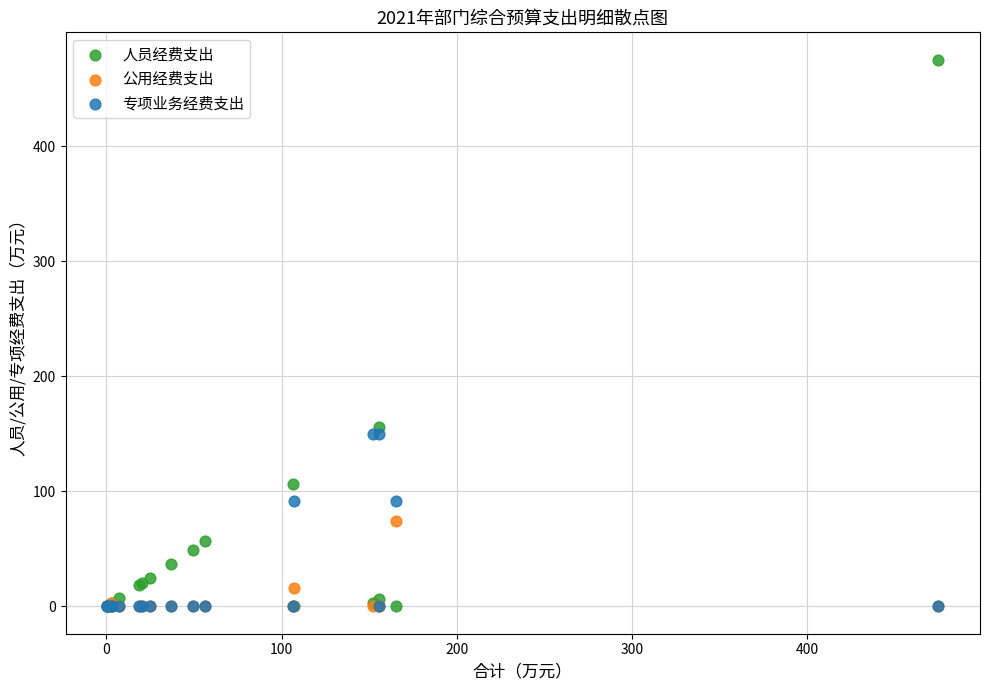

In the 人员经费支出 series, what Y value is closest to 237?

155.8